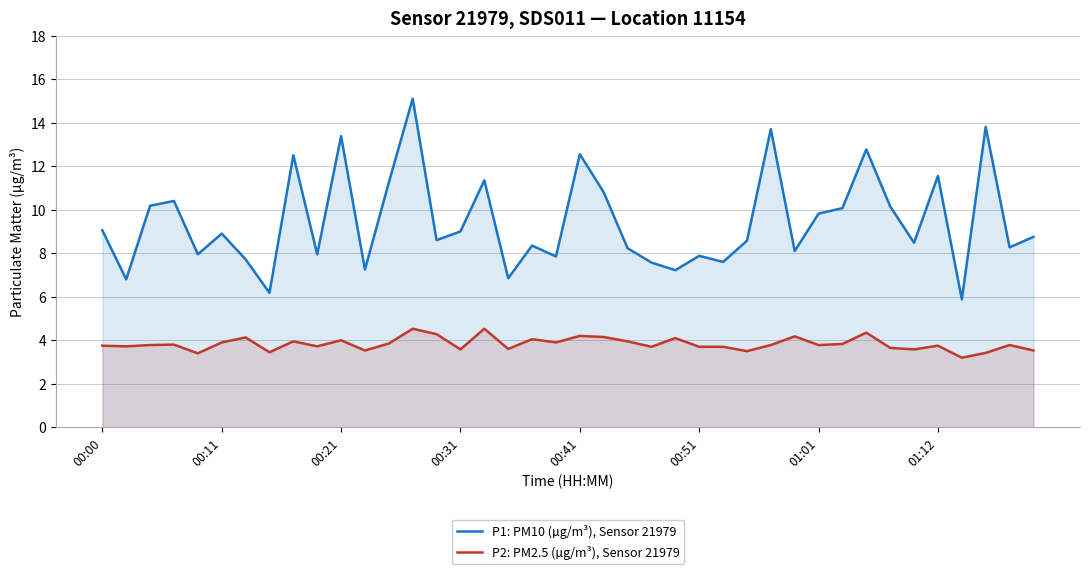

True or false: P1: PM10 (µg/m³), Sensor 21979 and P2: PM2.5 (µg/m³), Sensor 21979 intersect in this chart.

False